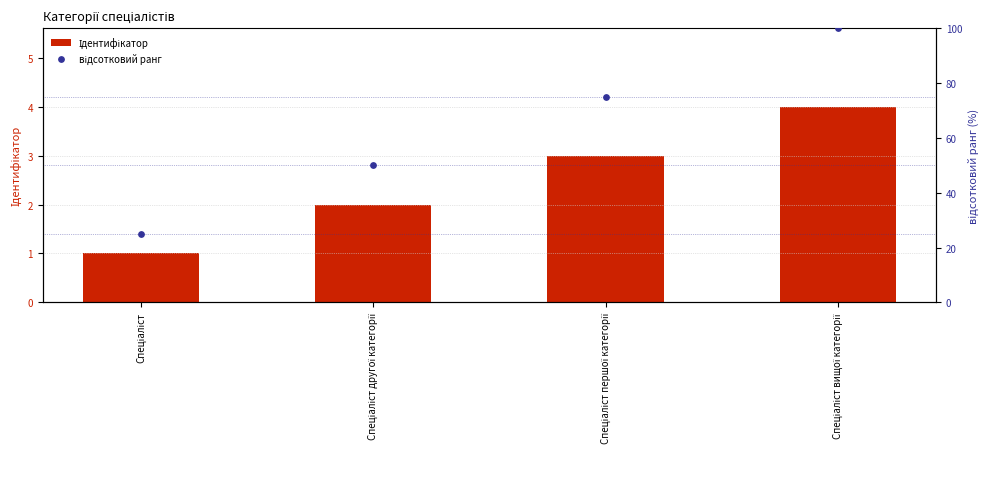

Which series has the largest Y range (max minus min)?

відсотковий ранг